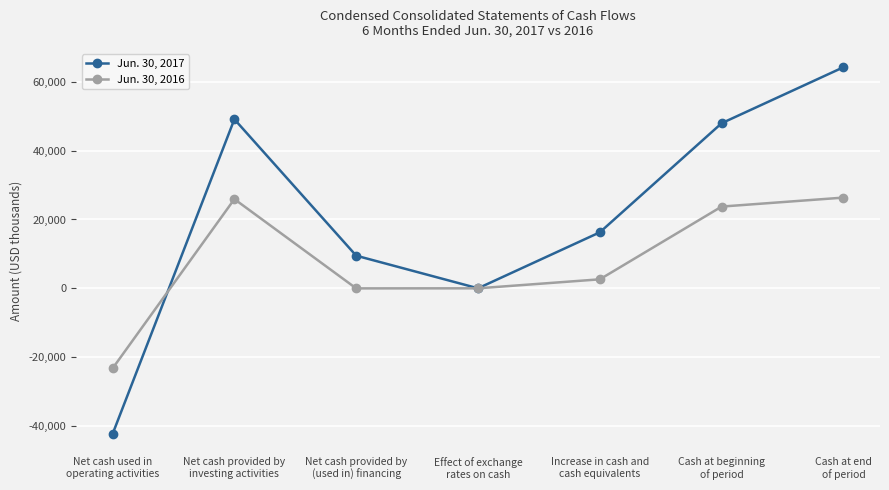

How many distinct data groups are displayed?

2